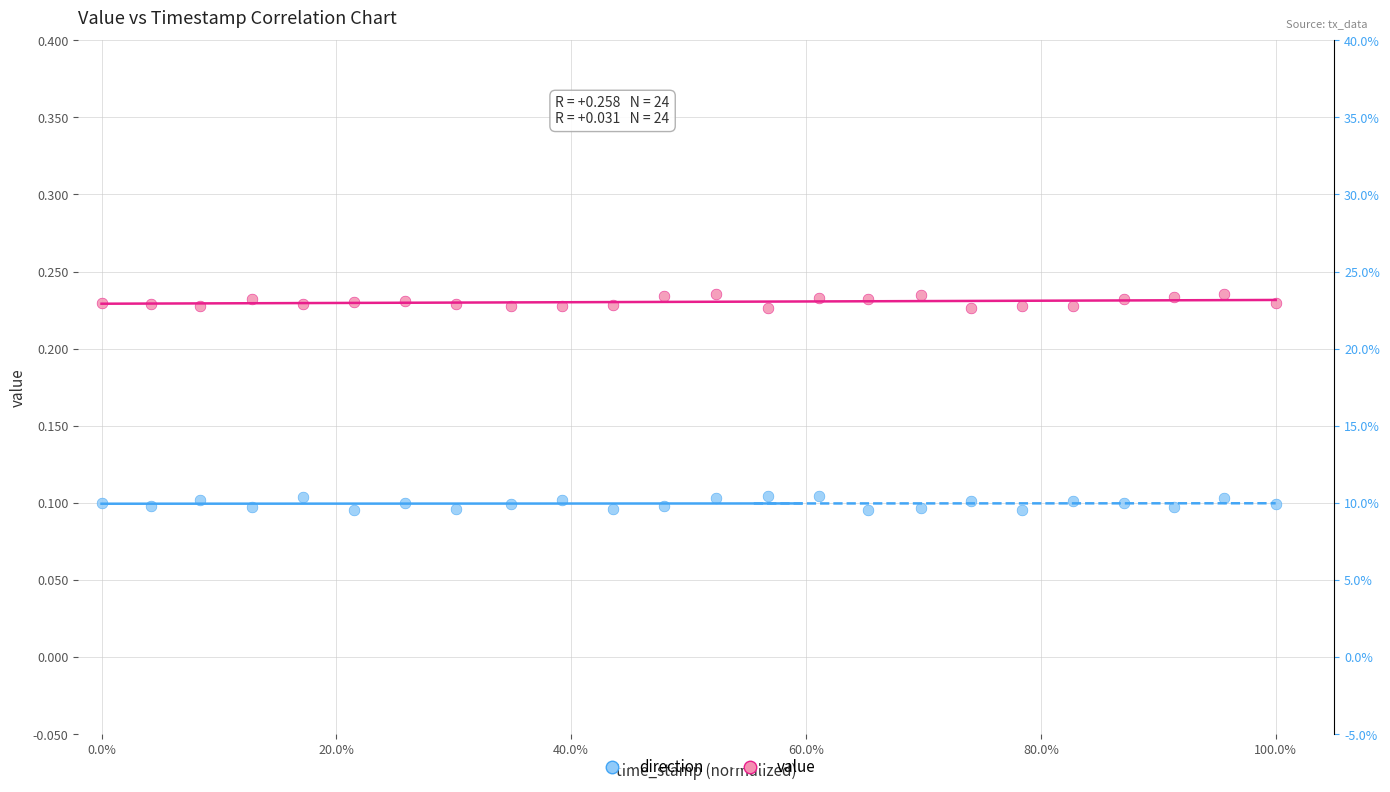

How many data points are displayed?

48